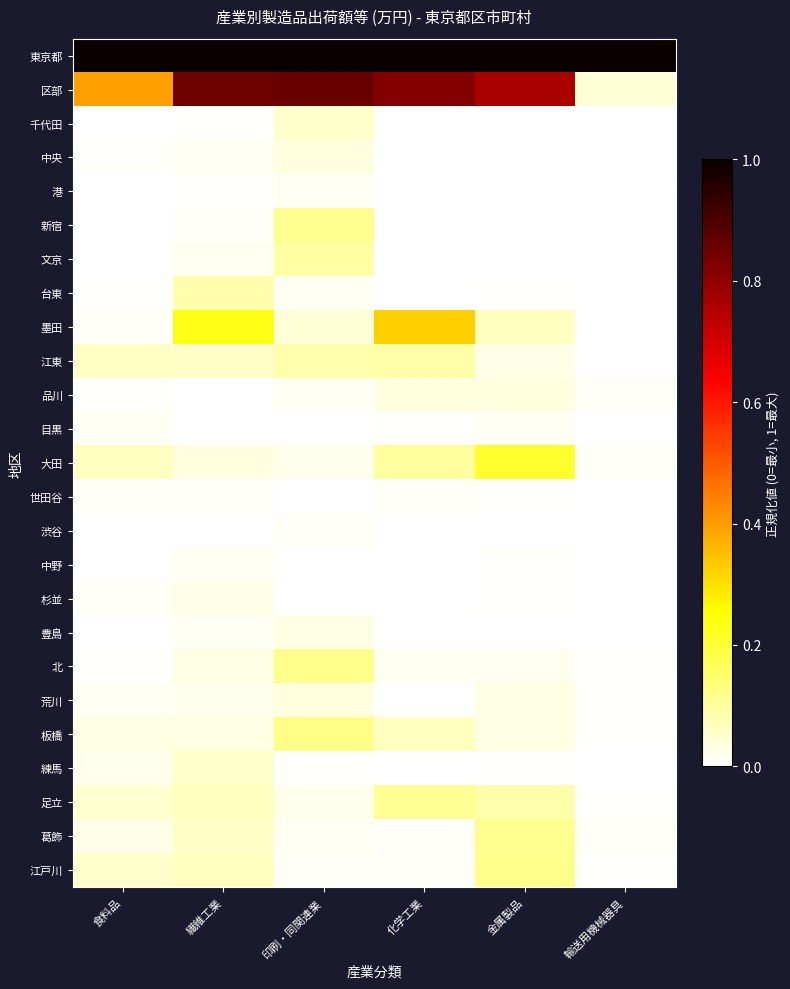

What is the greatest value displayed?

1.0